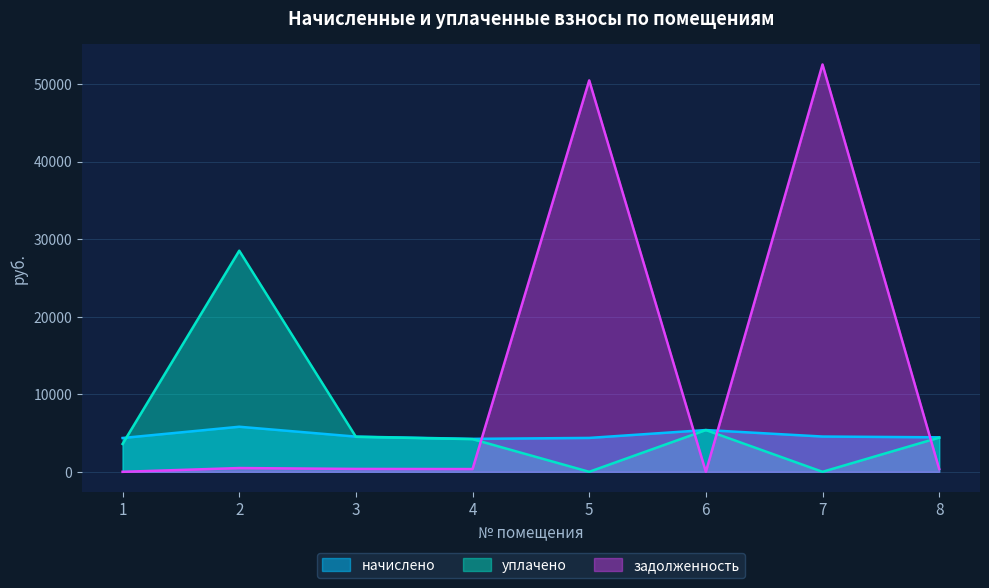

Which series ends up on top after the final intersection of задолженность and начислено?

начислено